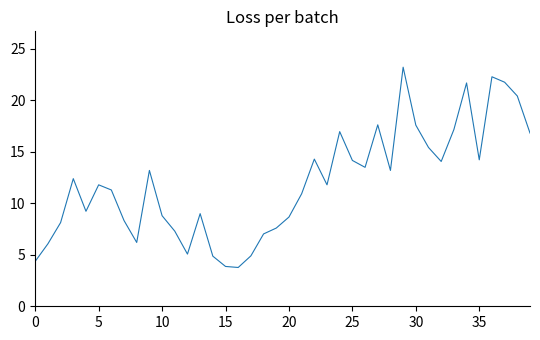

What is the minimum value shown in the chart?

3.8